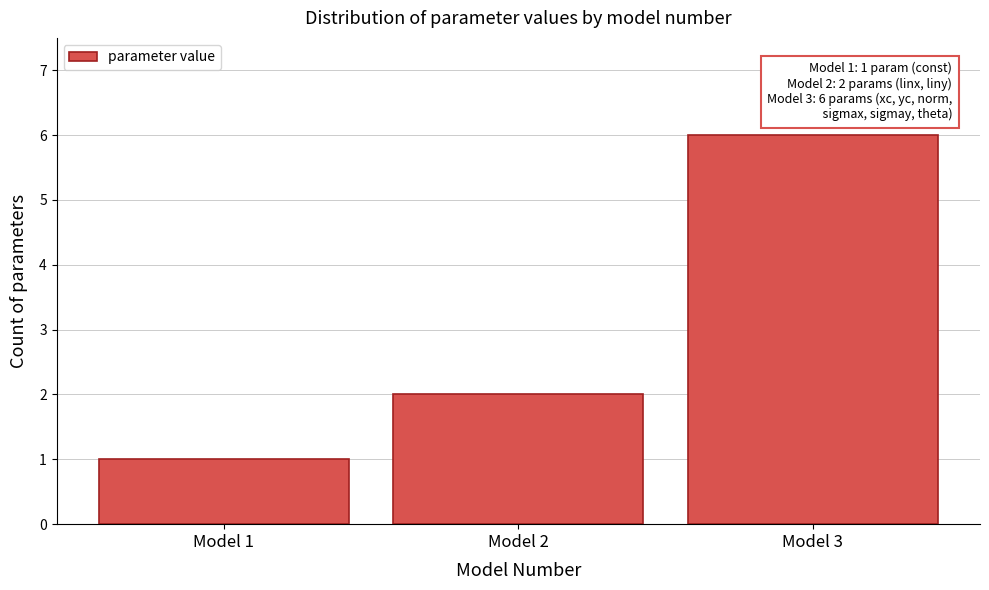

Which range on the x-axis has the tallest bar?

2.5 to 3.5